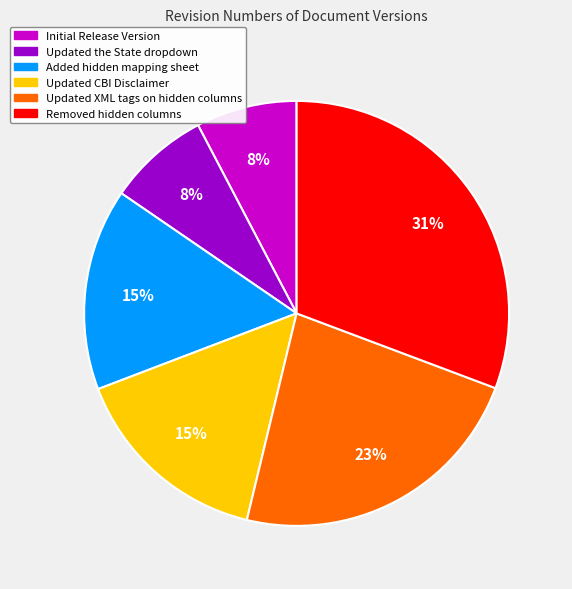

Which has a higher value, Updated the State dropdown or Updated XML tags on hidden columns?

Updated XML tags on hidden columns